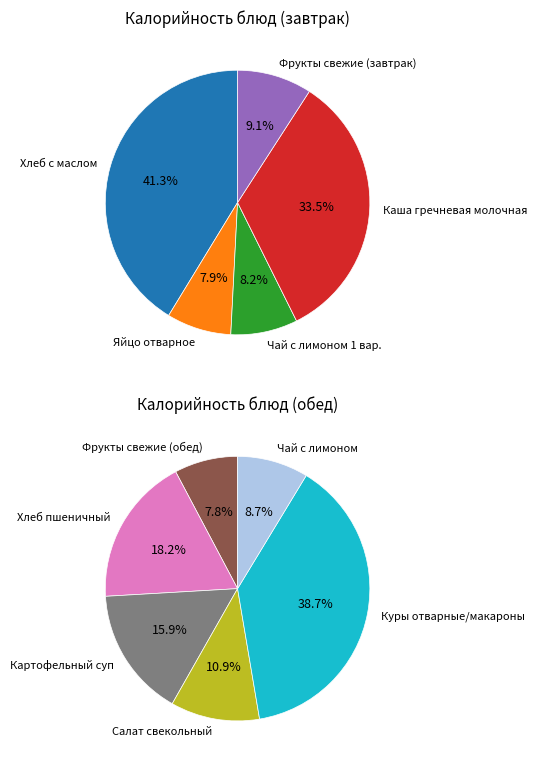

How many slices are in this pie chart?

11